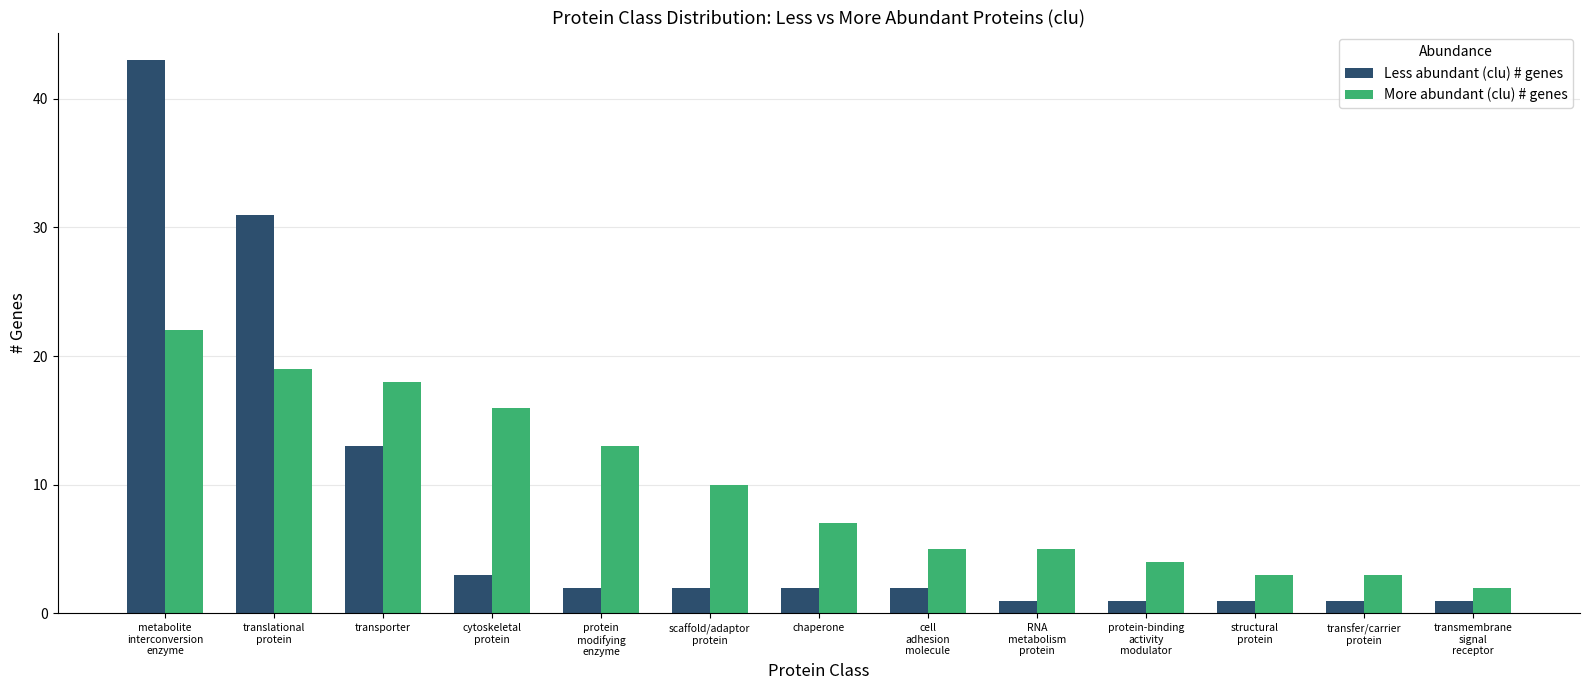

What is the label of the 9th bar from the left?

RNA
metabolism
protein